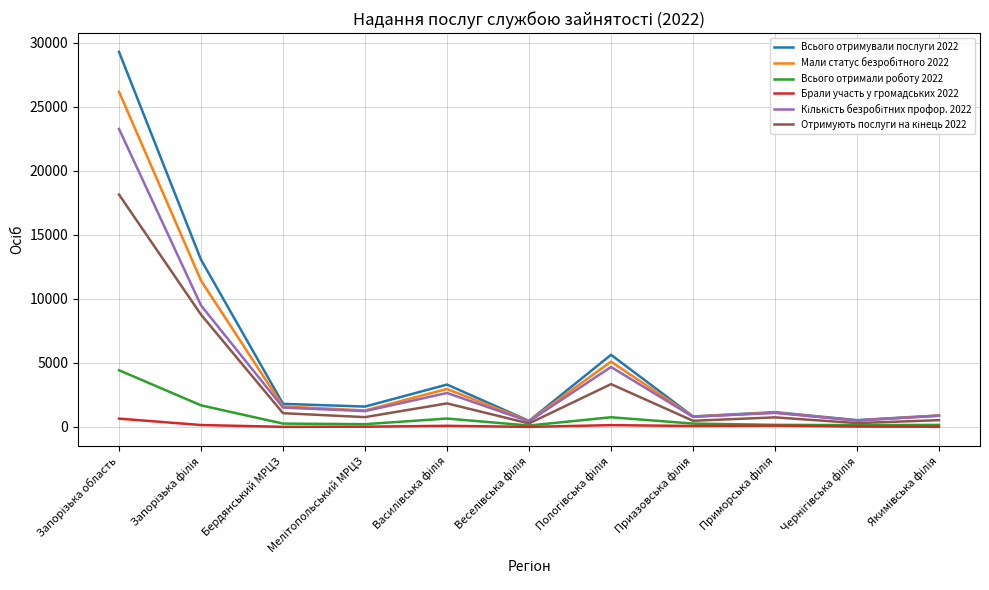

Which series has the widest spread of values?

Всього отримували послуги 2022